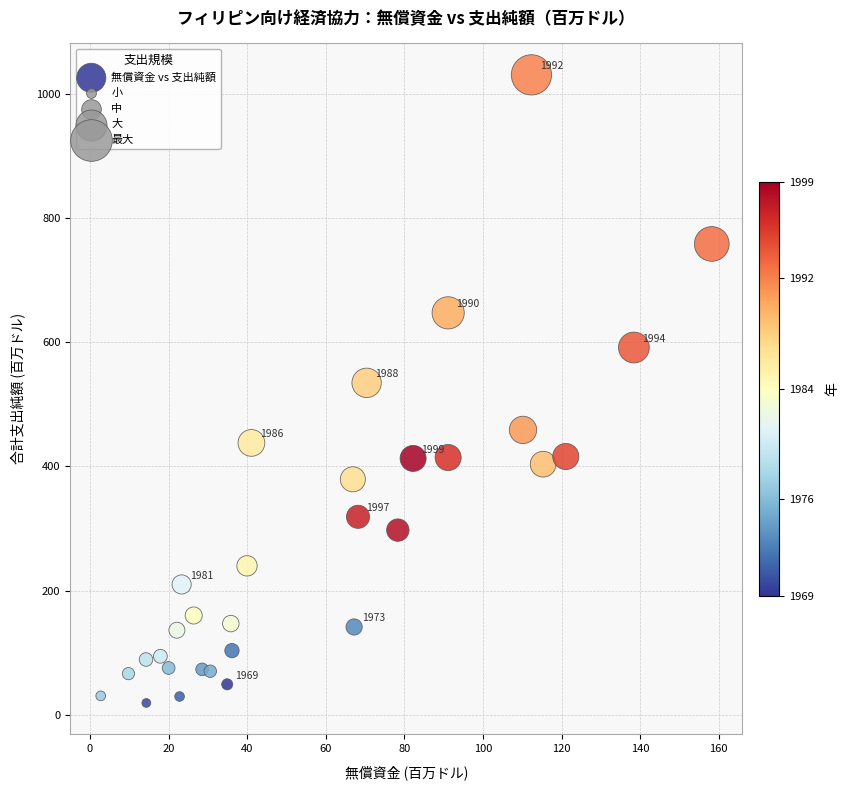

What is the range of Y values (max minus min)?

1011.4